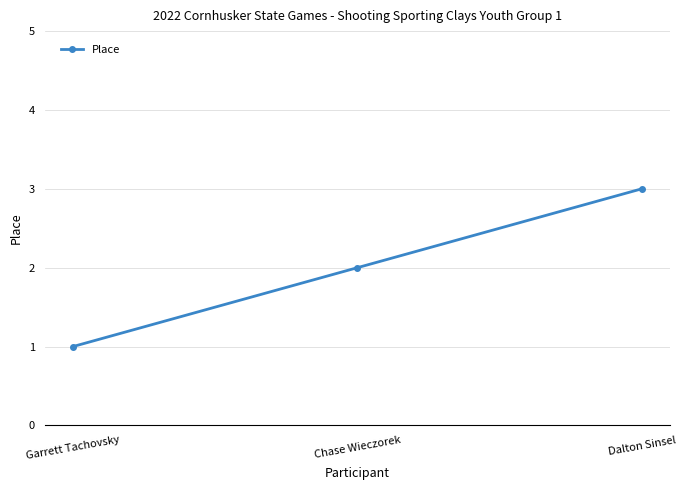

What is the average value?

2